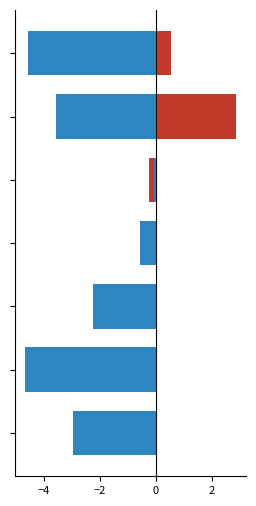

What are all the series names shown in the legend?

Temp MAX, Temp MIN